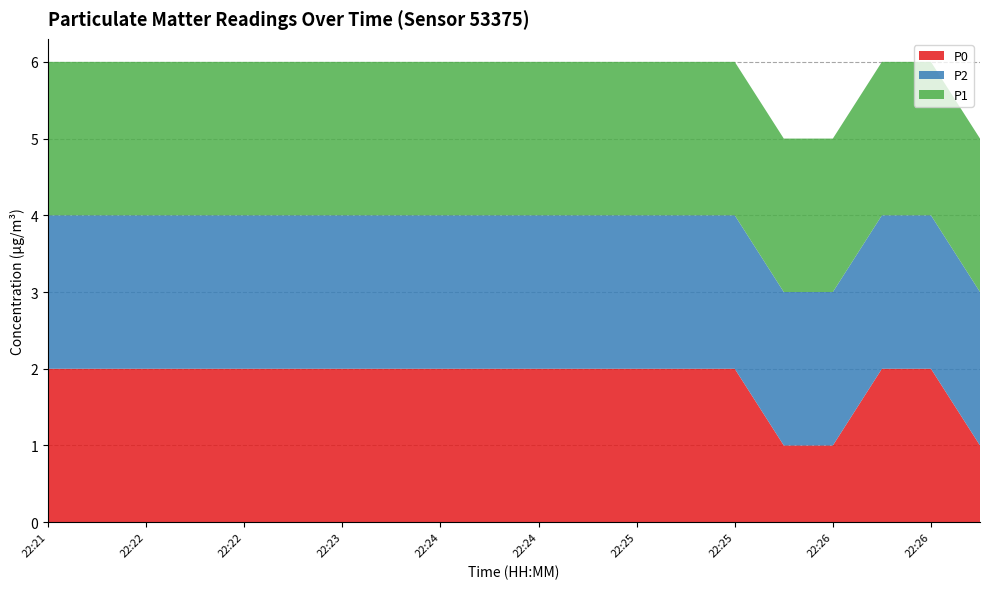

Reading right to left, list all the values displayed in this chart.

P1: 2	2	2	2	2	2	2	2	2	2	2	2	2	2	2	2	2	2	2	2
P2: 2	2	2	2	2	2	2	2	2	2	2	2	2	2	2	2	2	2	2	2
P0: 1	2	2	1	1	2	2	2	2	2	2	2	2	2	2	2	2	2	2	2